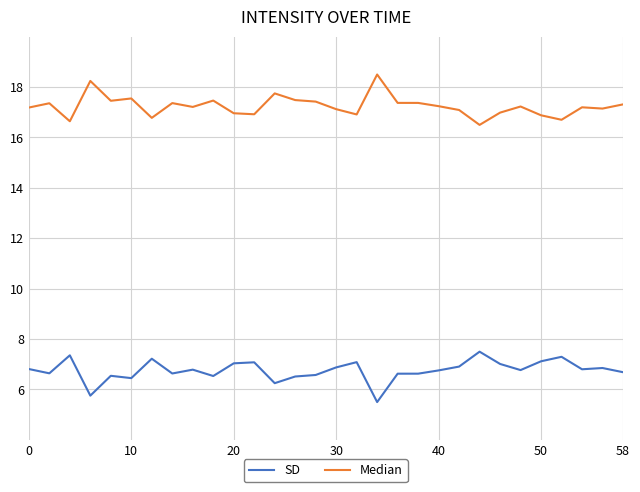

What is the greatest value displayed?

18.5